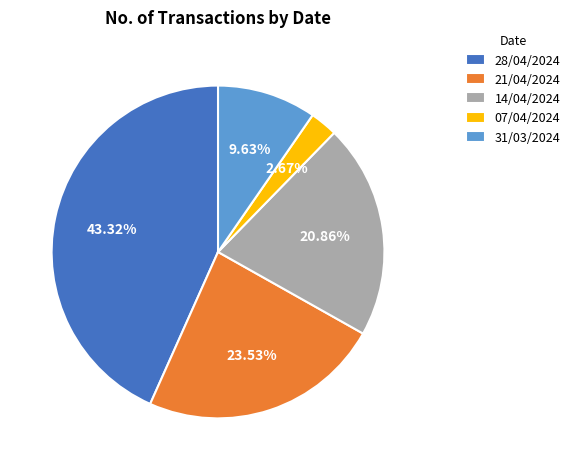

Which slice is the largest?

28/04/2024